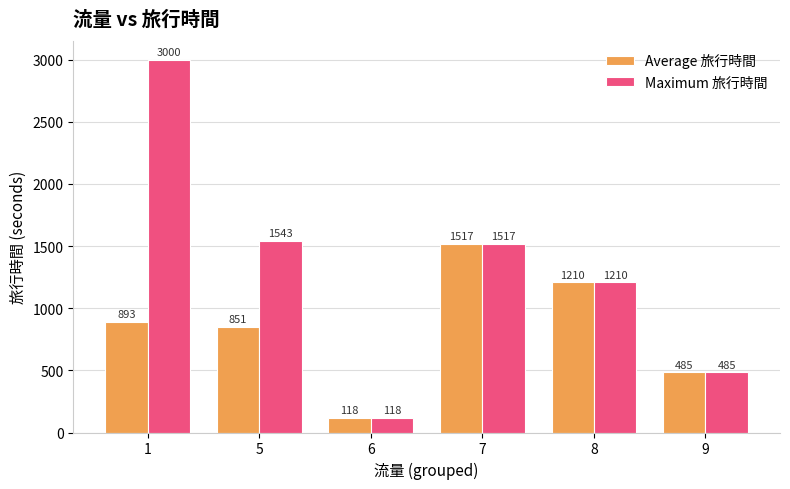

List the series in order of their overall mean, lowest first.

Average 旅行時間, Maximum 旅行時間